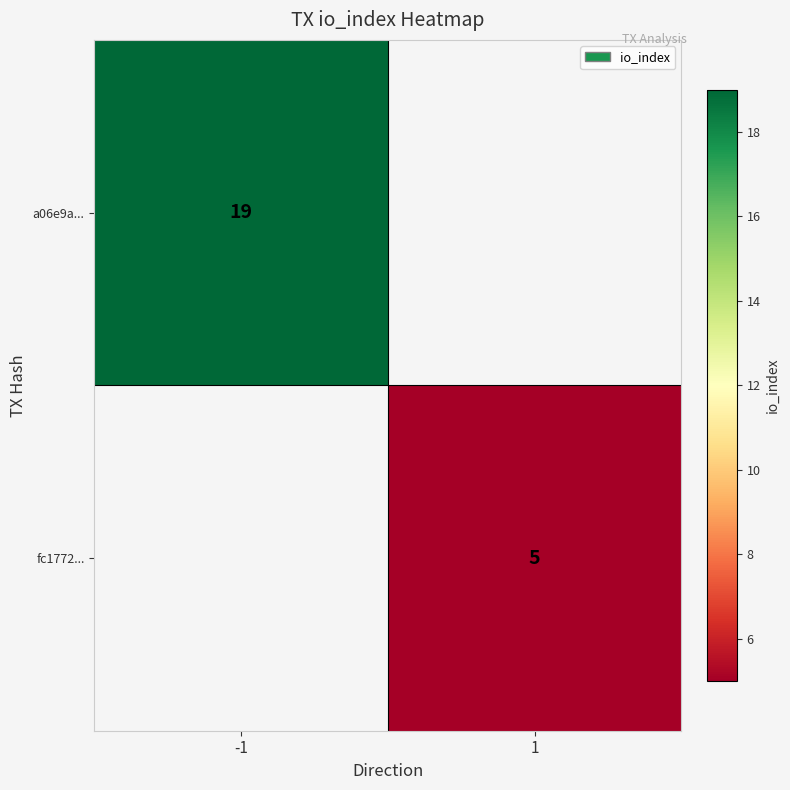

Which label corresponds to the largest value in the chart?

-1